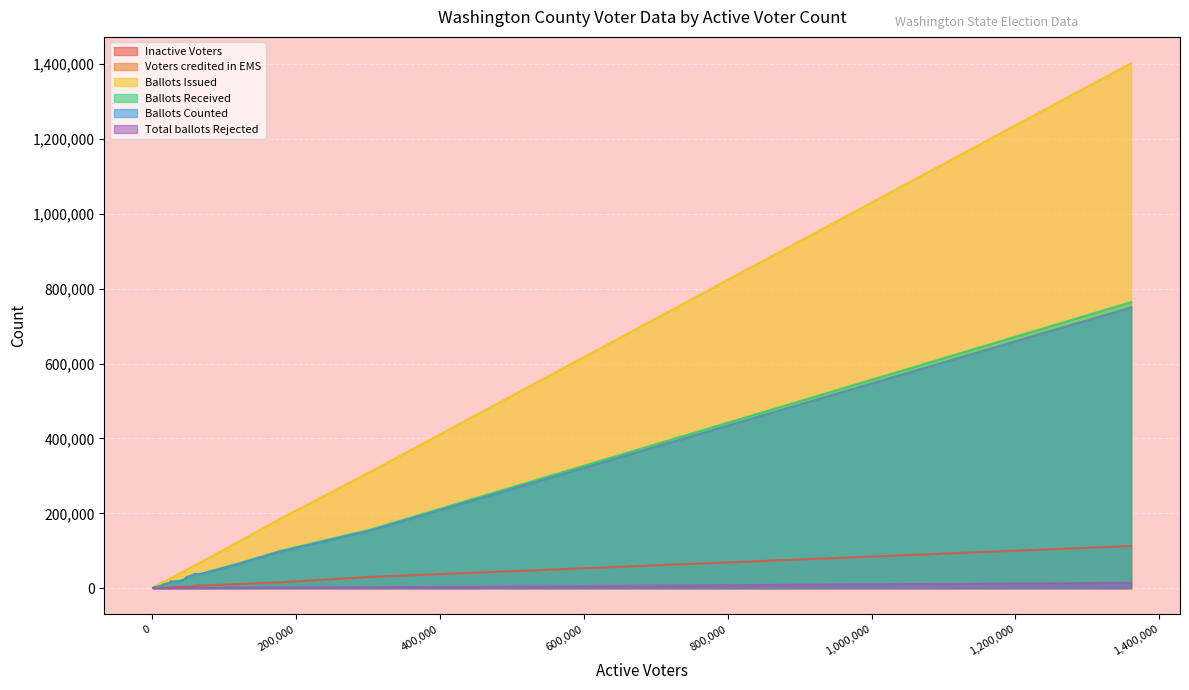

How many lines are shown in the chart?

6